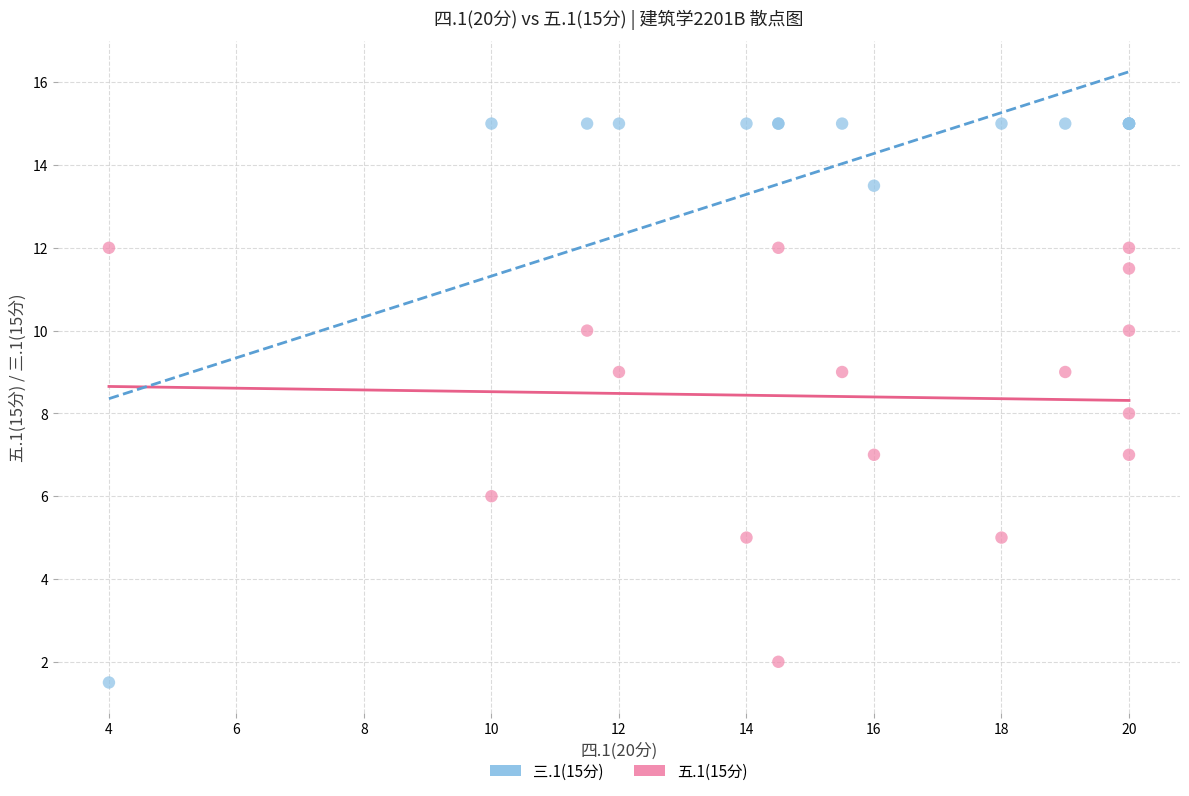

Which series has the largest Y range (max minus min)?

三.1(15分)